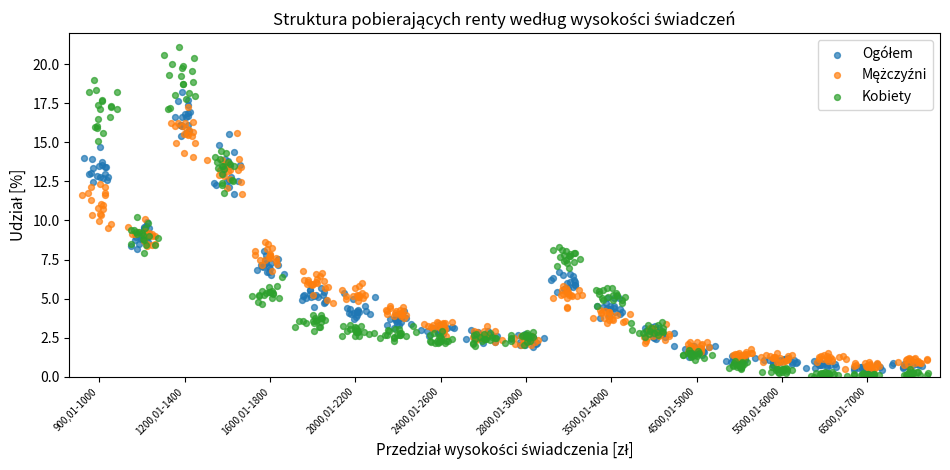

Which series reaches the minimum Y coordinate?

Kobiety